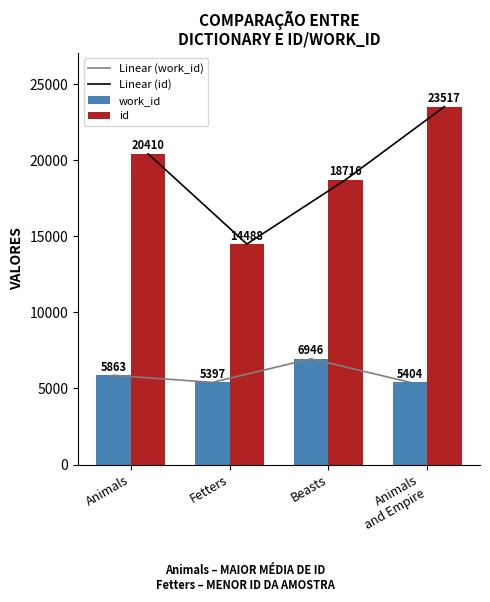

What is the label of the 4th bar from the right?

Animals